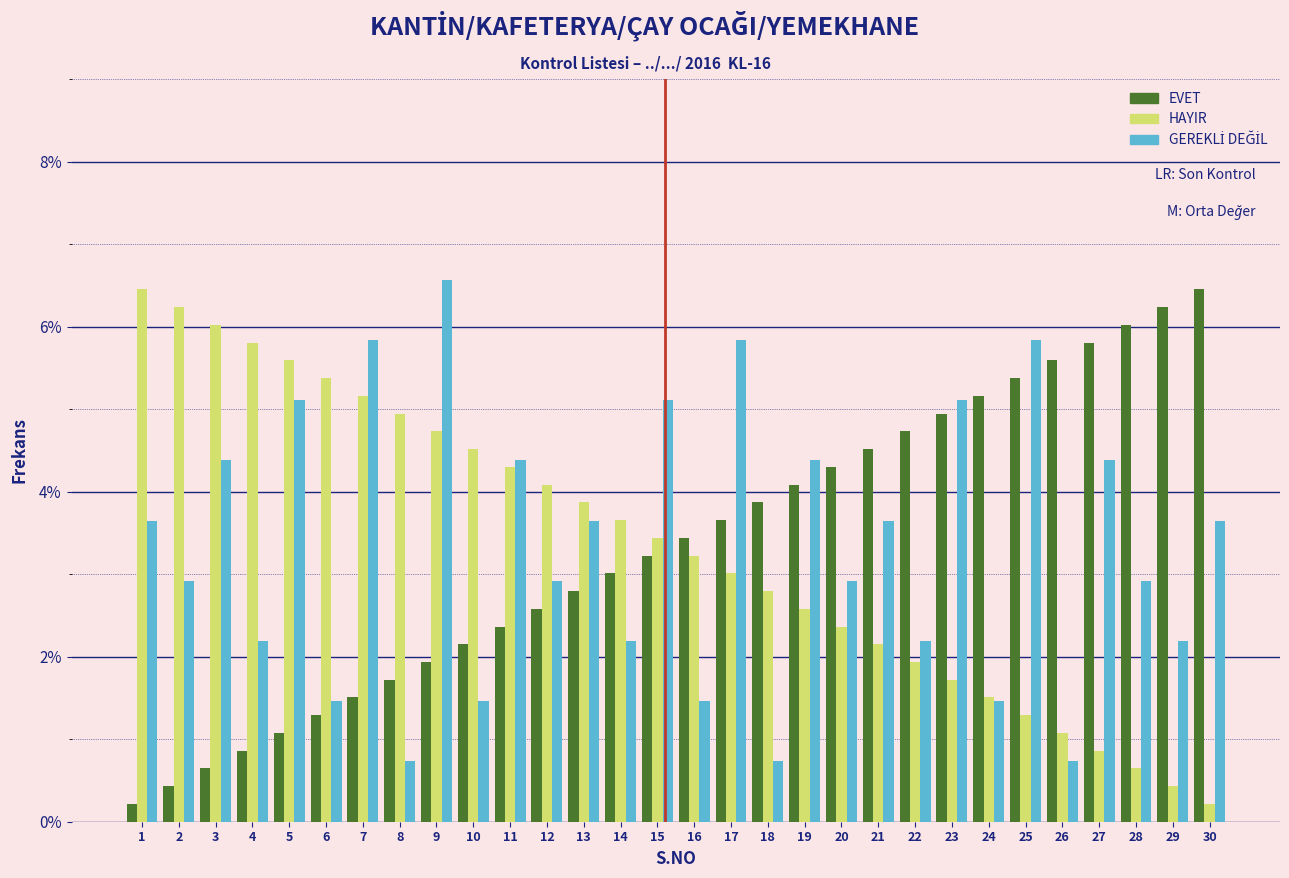

What is the maximum value for EVET?

6.5